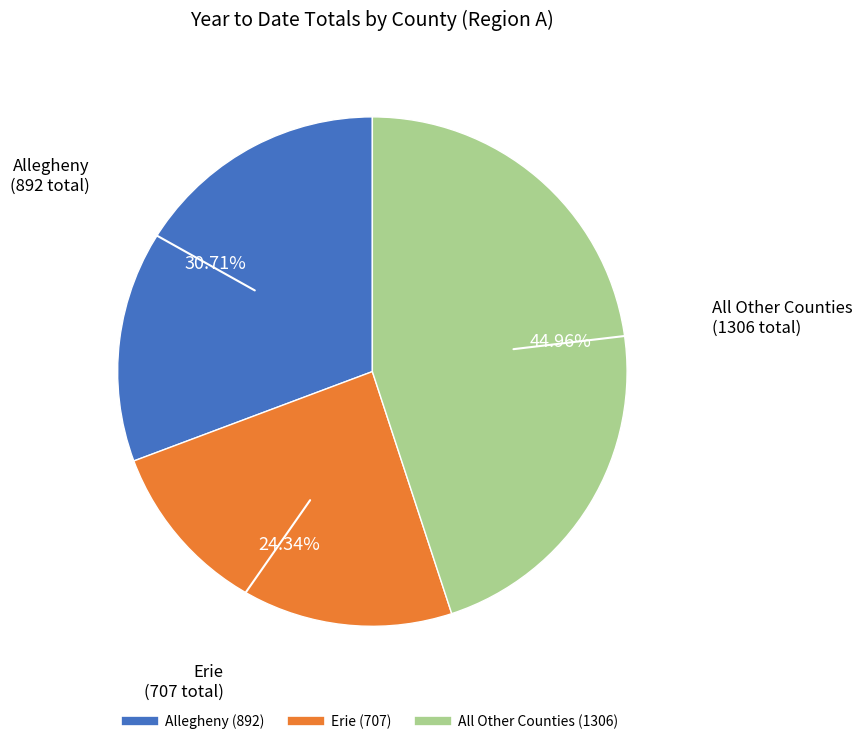

Is there any slice that represents more than half of the pie?

No